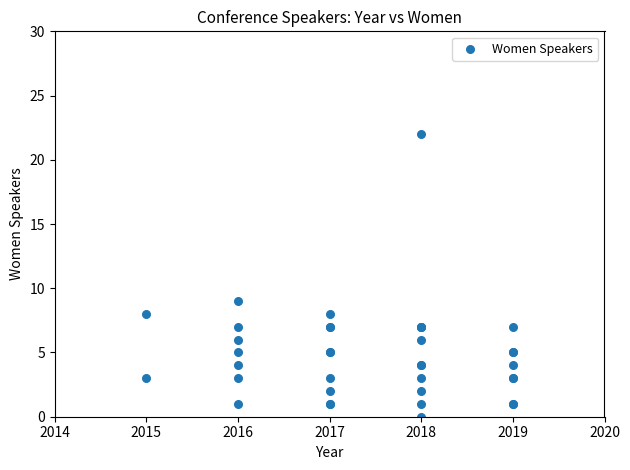

What Y value in the scatter plot is closest to 11?

9